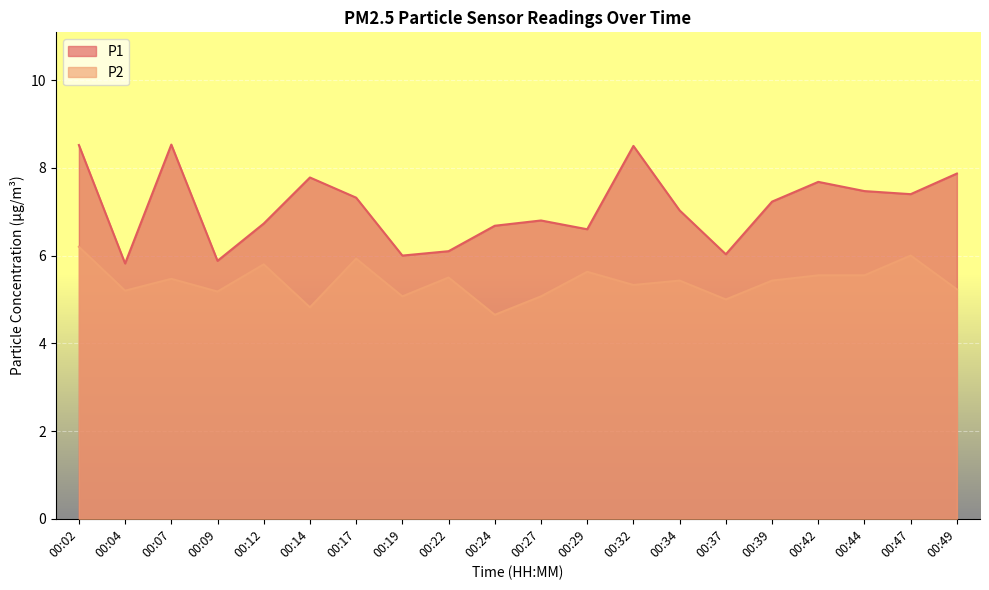

Is the value of P1 at 00:47 greater than the value of P2 at 00:29?

Yes